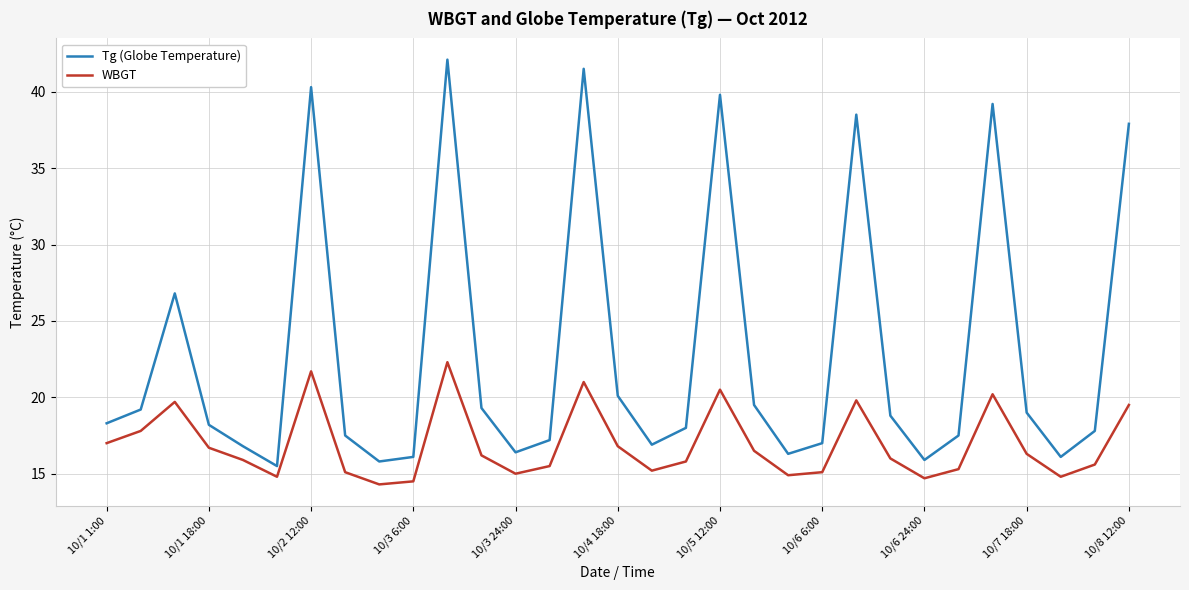

Rank the series by their maximum value, from highest to lowest.

Tg (Globe Temperature), WBGT